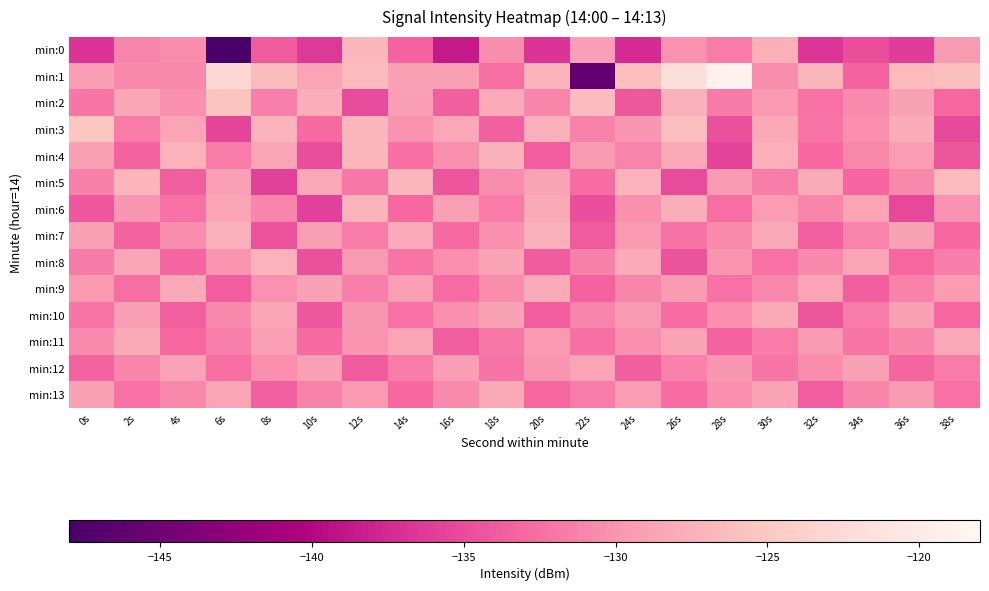

List the series in order of their peak value, lowest first.

min:12, min:11, min:13, min:10, min:9, min:7, min:8, min:6, min:4, min:0, min:5, min:2, min:3, min:1